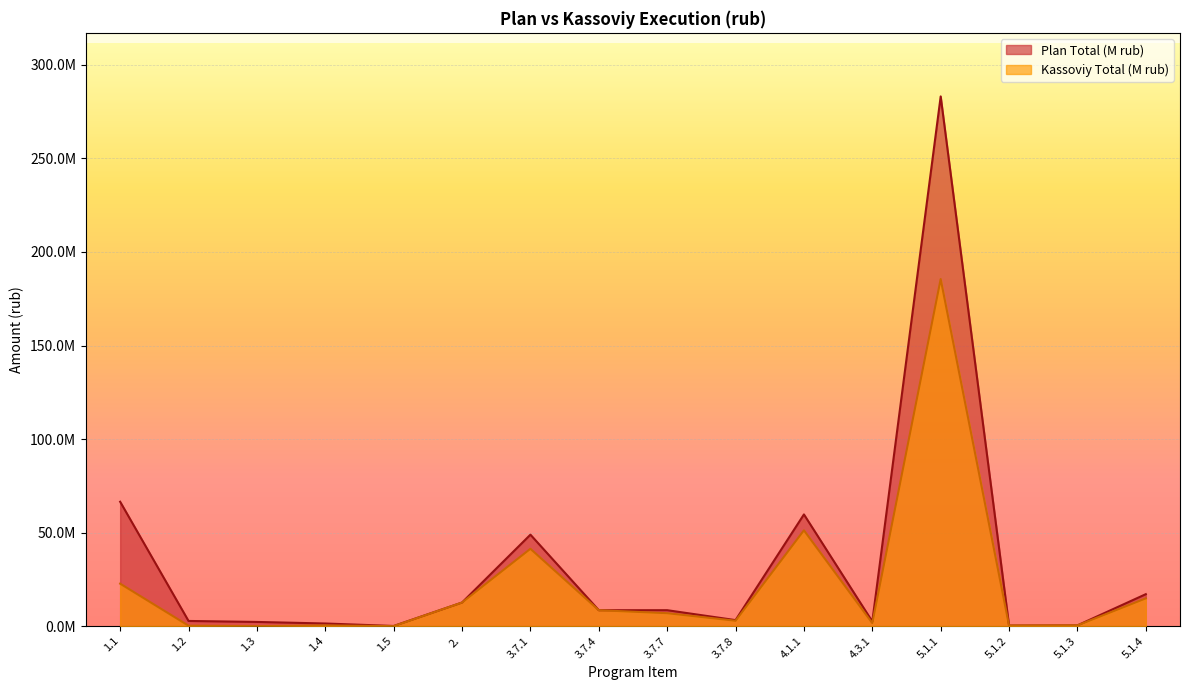

The value of Plan Total (M rub) at 4.3.1 is 2500000.0. True or false?

True